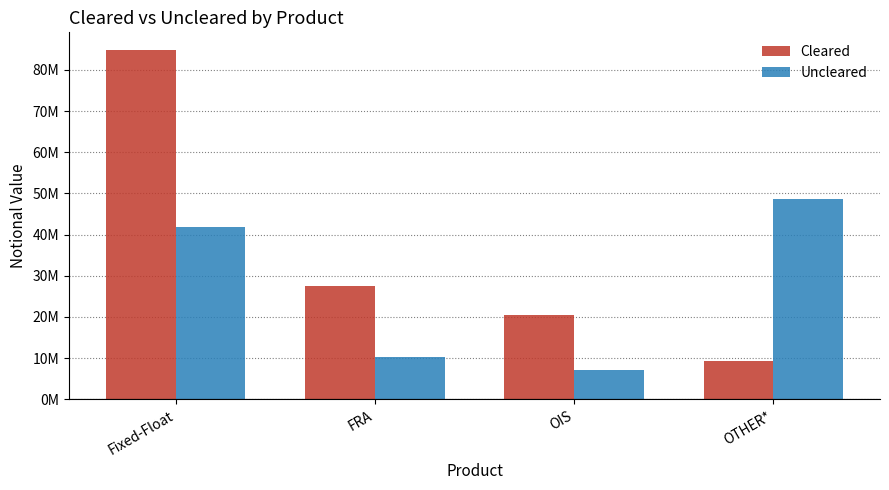

Reading right to left, what are all the values shown in this chart?

Cleared: 9226540	20501694	27508834	84872028
Uncleared: 48530884	7243263	10343136	41859623